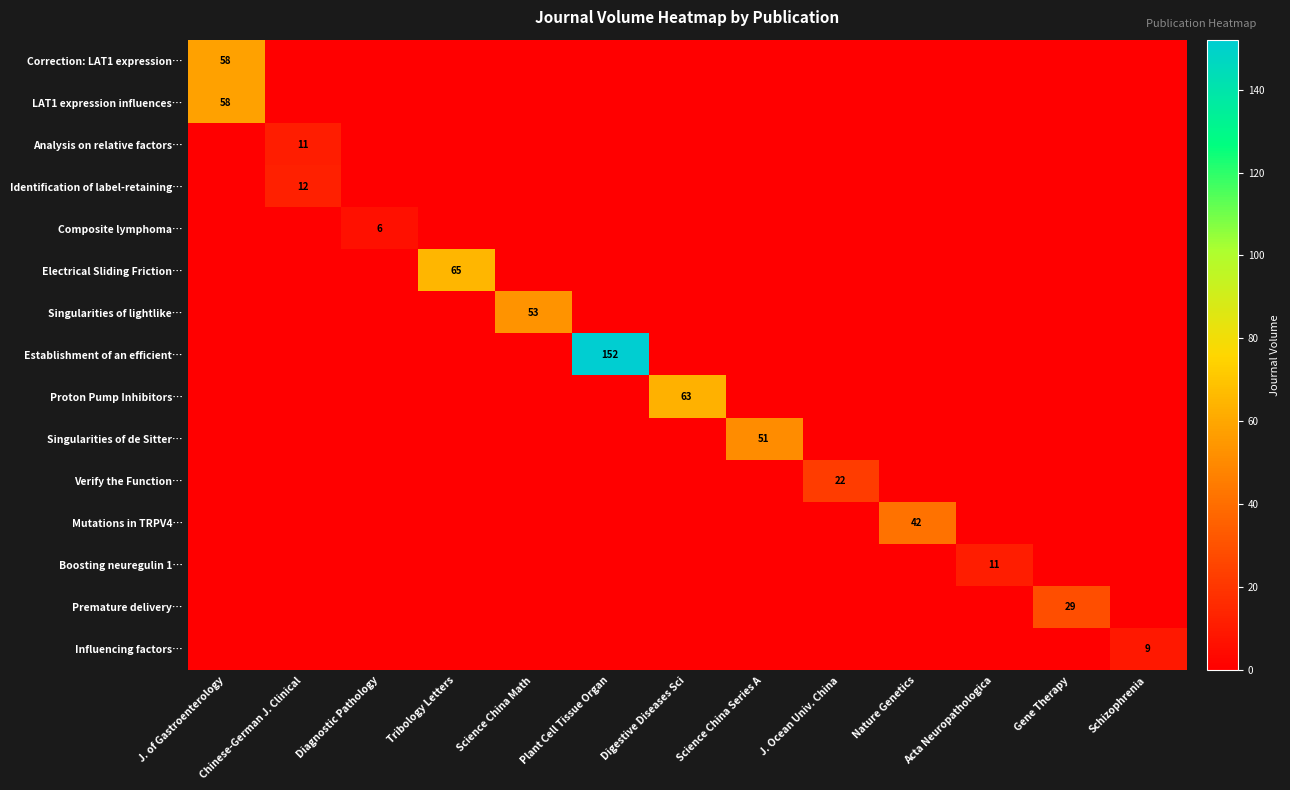

True or false: Mutations in TRPV4… has a value of 42 at Nature Genetics.

True